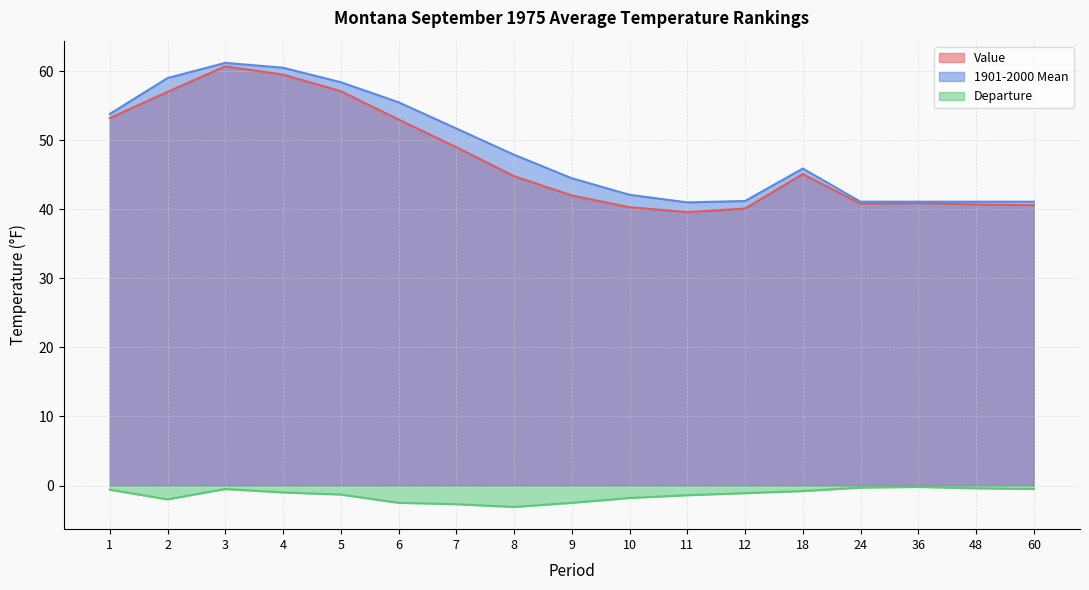

Between 18 and 9, which is larger?

18